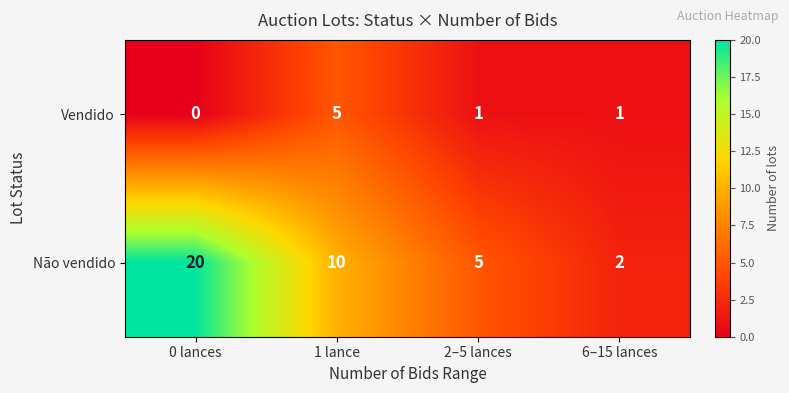

What is the sum of all Não vendido values?

37